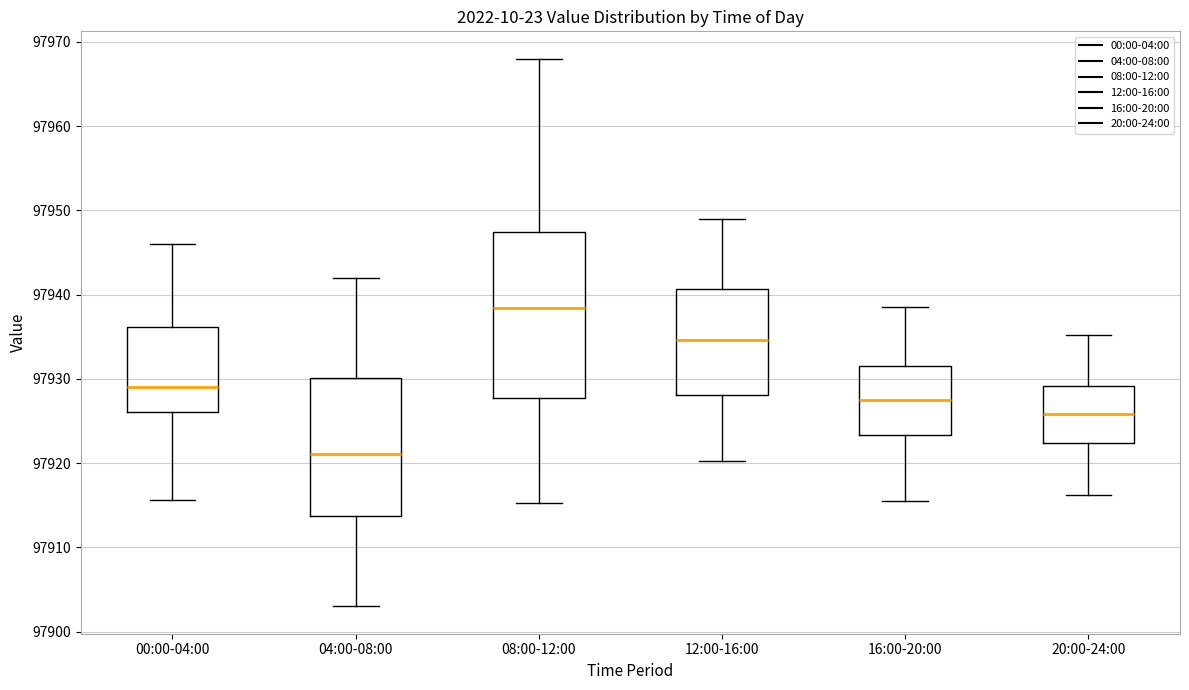

Which box has the highest median line?

08:00-12:00